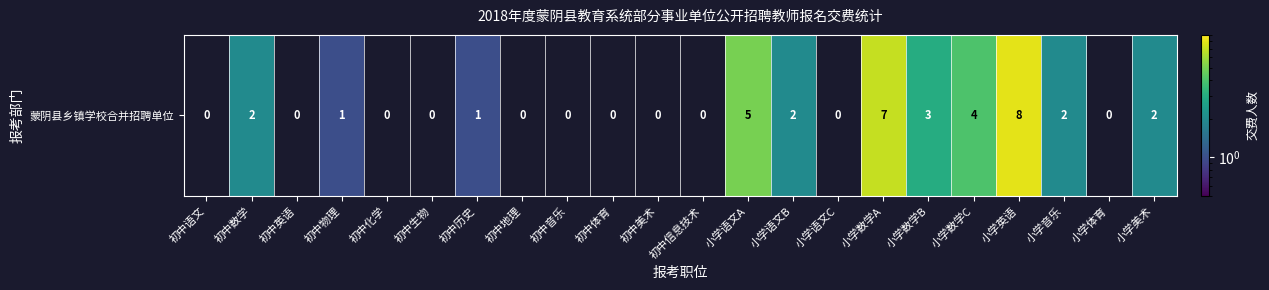

How many positive values are there?

11